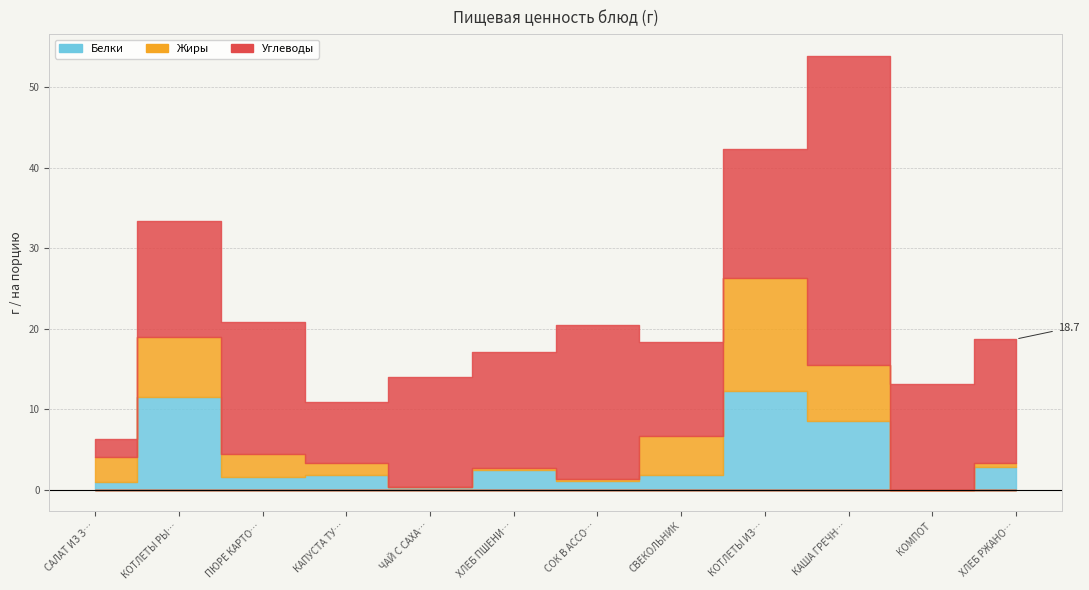

What is the sum of the Белки values at САЛАТ ИЗ ЗЕЛЕНОГО ГОРОШКА and КАПУСТА ТУШЕНАЯ?

2.7